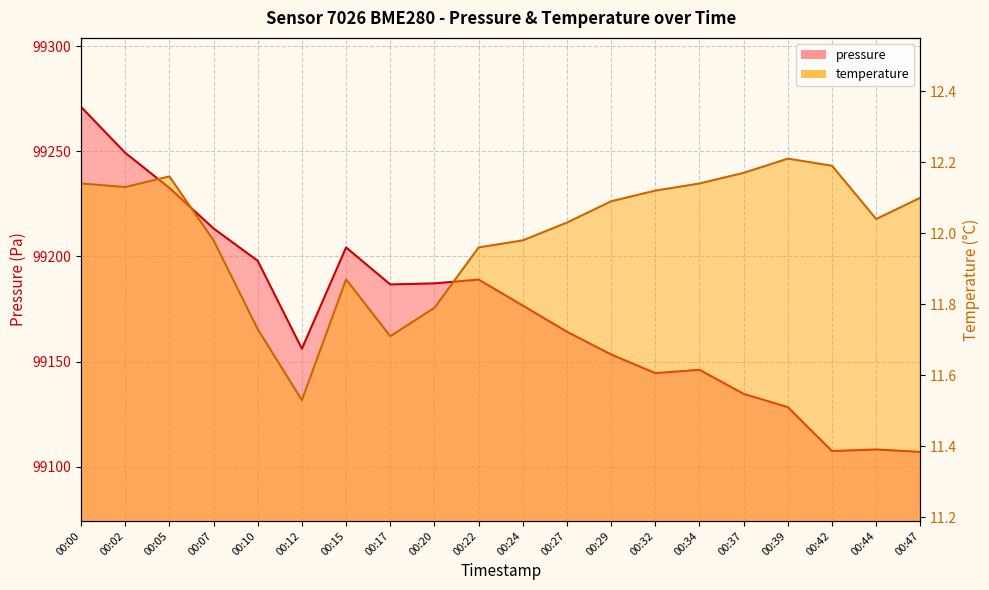

What is the value of the pressure point at the 2nd from the left?

99249.3